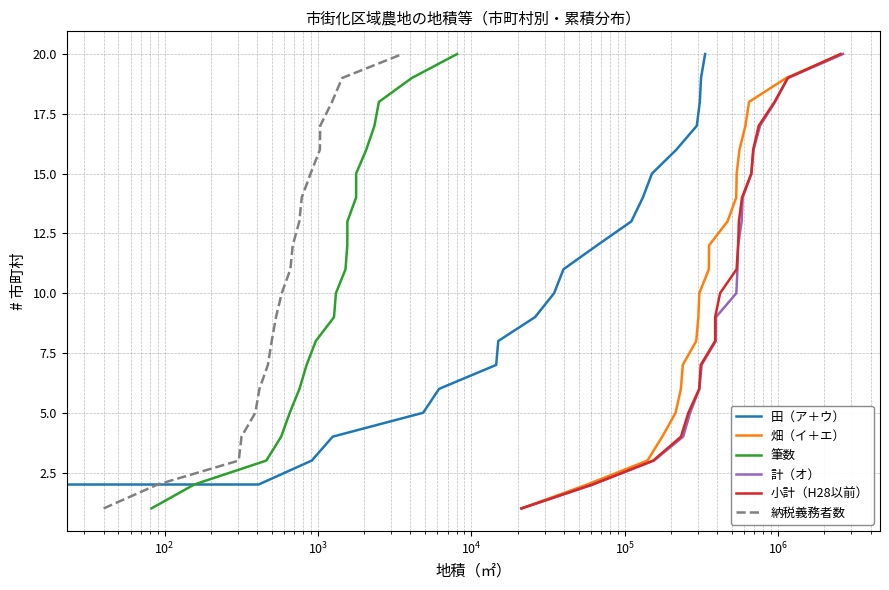

How many values in the 田（ア＋ウ） series are below 11?

10